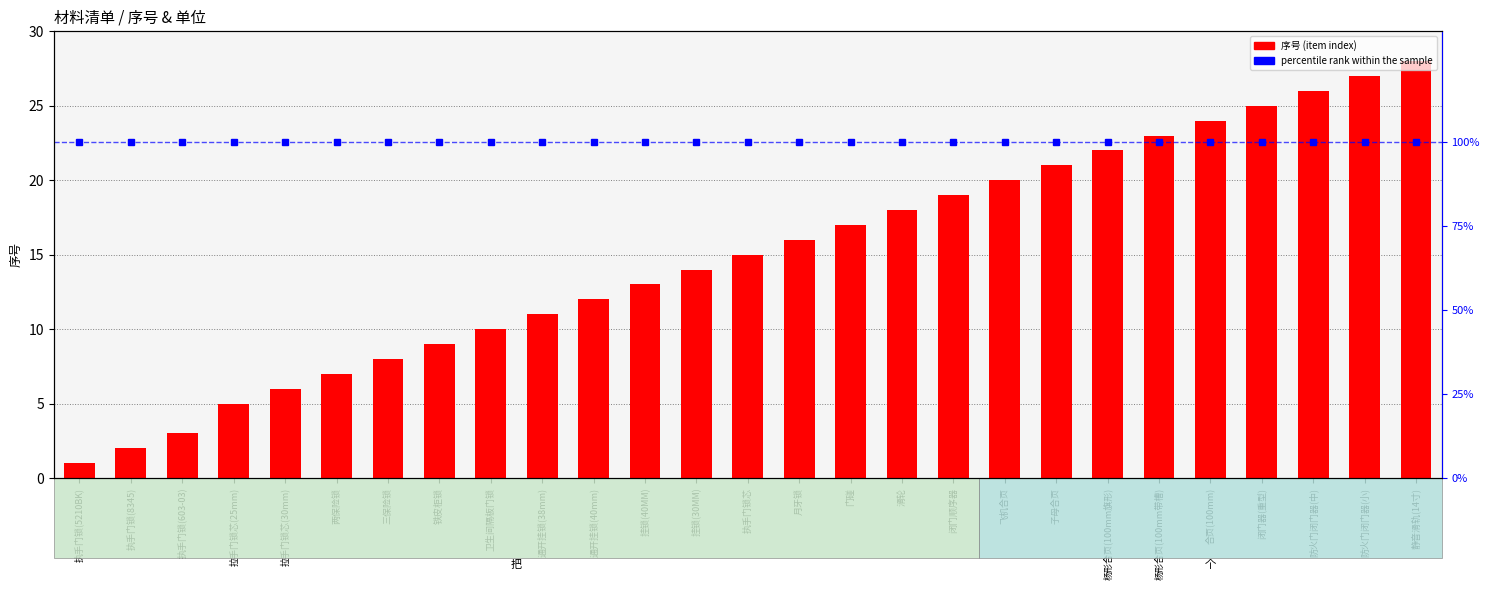

What is the sum of the percentile rank within sample values at 闭门器(重型) and 防火门闭门器(中)?

200